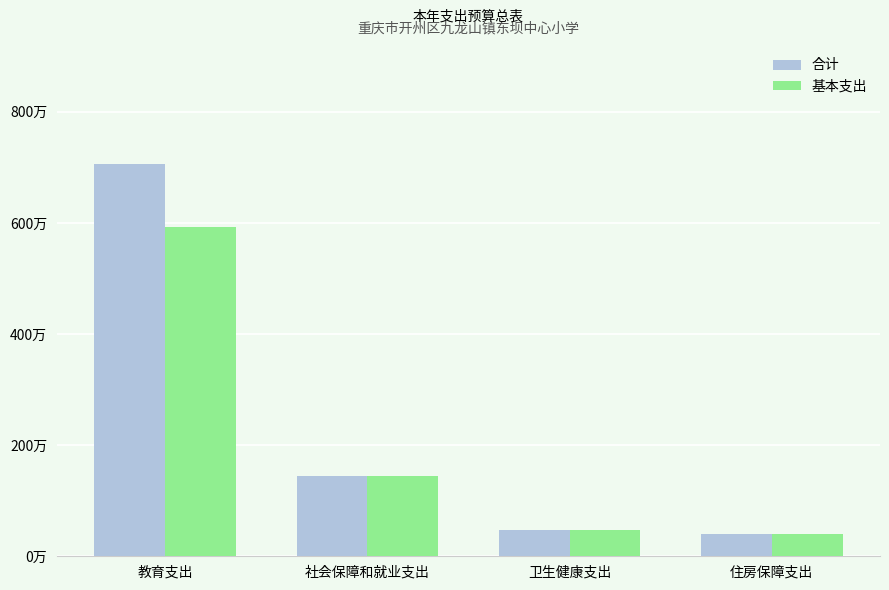

Reading left to right, transcribe all the data shown in this chart.

合计: 教育支出=706.6	社会保障和就业支出=144.7	卫生健康支出=47.3	住房保障支出=40.1
基本支出: 教育支出=592.8	社会保障和就业支出=144.7	卫生健康支出=47.3	住房保障支出=40.1